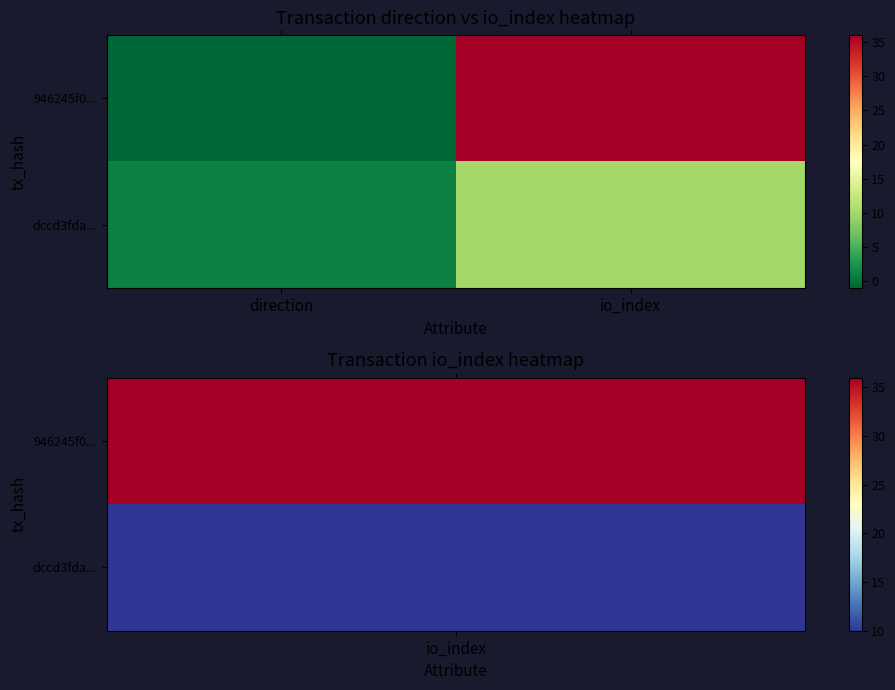

How many series are shown in this chart?

2